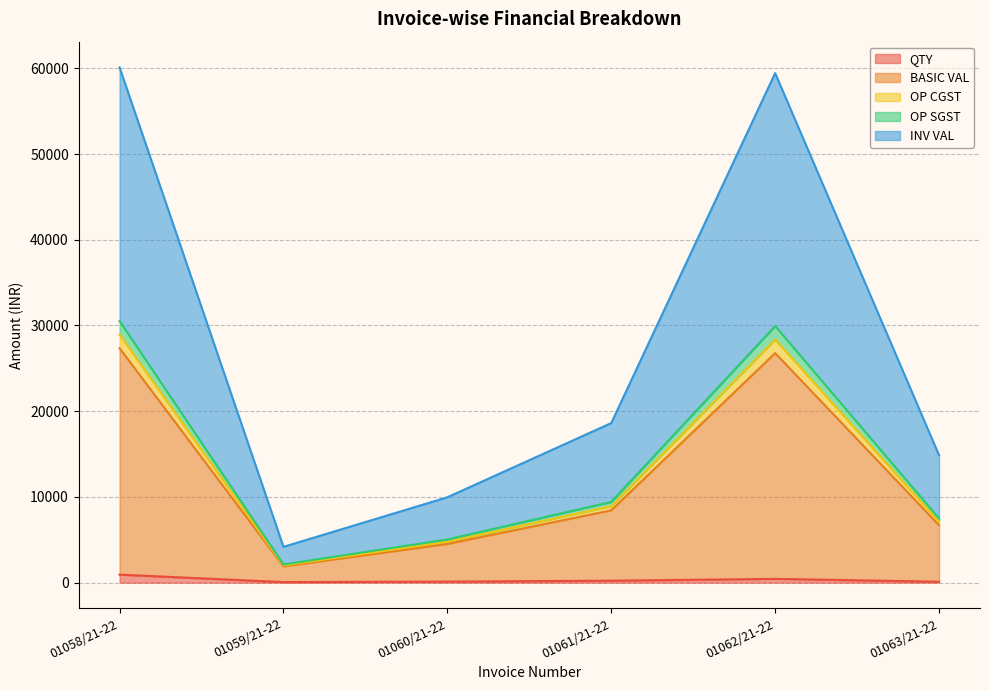

List the labels in order of OP CGST value, smallest first.

01059/21-22, 01060/21-22, 01063/21-22, 01061/21-22, 01062/21-22, 01058/21-22